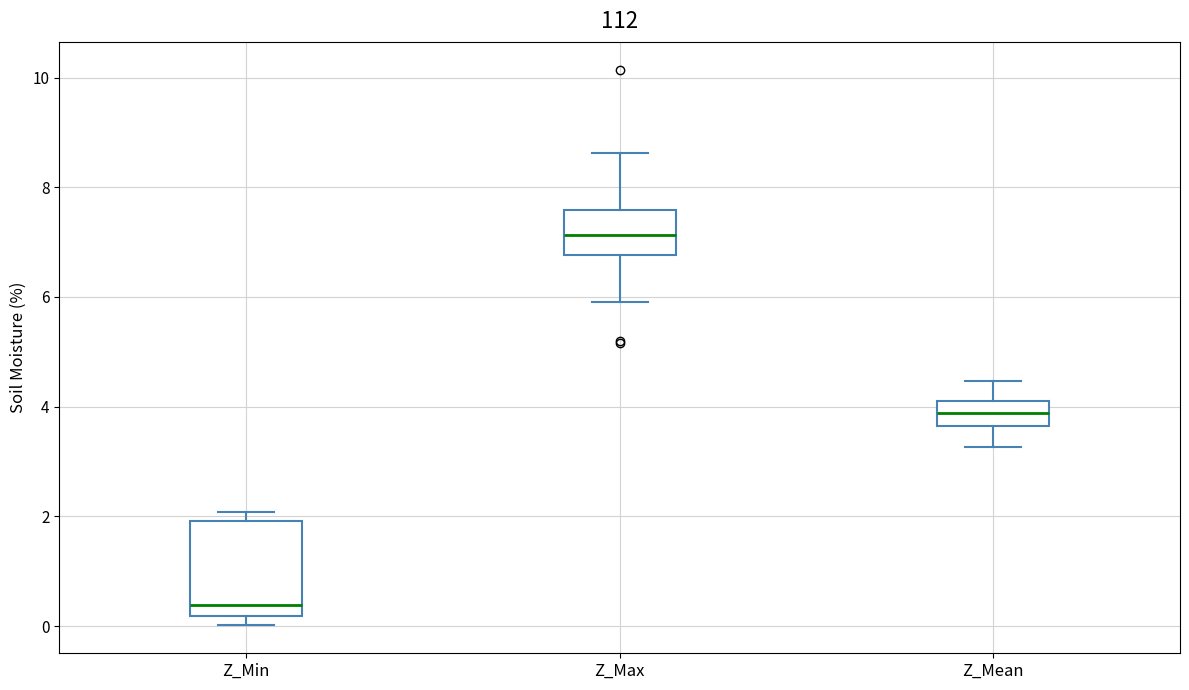

Which box has the highest median line?

Z_Max